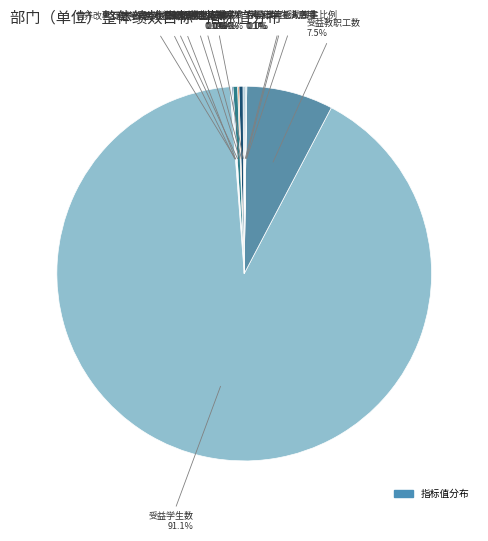

To the nearest percent, what is the difference between the largest and smallest slice percentages?

91%